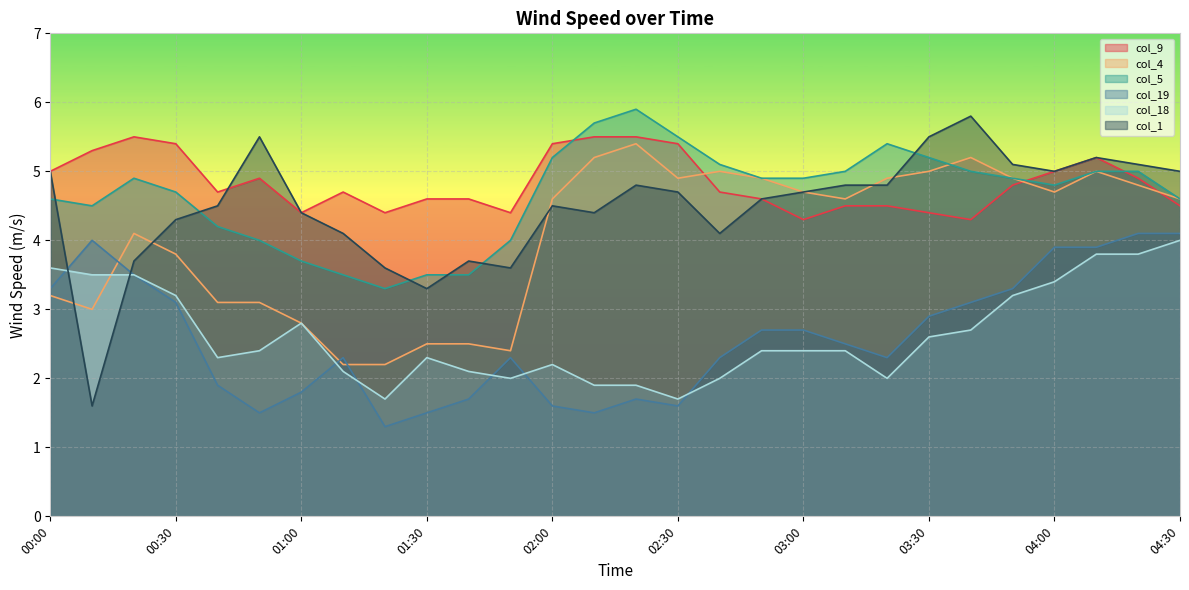

Reading left to right, what are all the values shown in this chart?

col_9: 00:00=5.0	00:10=5.3	00:20=5.5	00:30=5.4	00:40=4.7	00:50=4.9	01:00=4.4	01:10=4.7	01:20=4.4	01:30=4.6	01:40=4.6	01:50=4.4	02:00=5.4	02:10=5.5	02:20=5.5	02:30=5.4	02:40=4.7	02:50=4.6	03:00=4.3	03:10=4.5	03:20=4.5	03:30=4.4	03:40=4.3	03:50=4.8	04:00=5.0	04:10=5.2	04:20=4.9	04:30=4.5
col_4: 00:00=3.2	00:10=3.0	00:20=4.1	00:30=3.8	00:40=3.1	00:50=3.1	01:00=2.8	01:10=2.2	01:20=2.2	01:30=2.5	01:40=2.5	01:50=2.4	02:00=4.6	02:10=5.2	02:20=5.4	02:30=4.9	02:40=5.0	02:50=4.9	03:00=4.7	03:10=4.6	03:20=4.9	03:30=5.0	03:40=5.2	03:50=4.9	04:00=4.7	04:10=5.0	04:20=4.8	04:30=4.6
col_5: 00:00=4.6	00:10=4.5	00:20=4.9	00:30=4.7	00:40=4.2	00:50=4.0	01:00=3.7	01:10=3.5	01:20=3.3	01:30=3.5	01:40=3.5	01:50=4.0	02:00=5.2	02:10=5.7	02:20=5.9	02:30=5.5	02:40=5.1	02:50=4.9	03:00=4.9	03:10=5.0	03:20=5.4	03:30=5.2	03:40=5.0	03:50=4.9	04:00=4.8	04:10=5.0	04:20=5.0	04:30=4.6
col_19: 00:00=3.3	00:10=4.0	00:20=3.5	00:30=3.1	00:40=1.9	00:50=1.5	01:00=1.8	01:10=2.3	01:20=1.3	01:30=1.5	01:40=1.7	01:50=2.3	02:00=1.6	02:10=1.5	02:20=1.7	02:30=1.6	02:40=2.3	02:50=2.7	03:00=2.7	03:10=2.5	03:20=2.3	03:30=2.9	03:40=3.1	03:50=3.3	04:00=3.9	04:10=3.9	04:20=4.1	04:30=4.1
col_18: 00:00=3.6	00:10=3.5	00:20=3.5	00:30=3.2	00:40=2.3	00:50=2.4	01:00=2.8	01:10=2.1	01:20=1.7	01:30=2.3	01:40=2.1	01:50=2.0	02:00=2.2	02:10=1.9	02:20=1.9	02:30=1.7	02:40=2.0	02:50=2.4	03:00=2.4	03:10=2.4	03:20=2.0	03:30=2.6	03:40=2.7	03:50=3.2	04:00=3.4	04:10=3.8	04:20=3.8	04:30=4.0
col_1: 00:00=5.0	00:10=1.6	00:20=3.7	00:30=4.3	00:40=4.5	00:50=5.5	01:00=4.4	01:10=4.1	01:20=3.6	01:30=3.3	01:40=3.7	01:50=3.6	02:00=4.5	02:10=4.4	02:20=4.8	02:30=4.7	02:40=4.1	02:50=4.6	03:00=4.7	03:10=4.8	03:20=4.8	03:30=5.5	03:40=5.8	03:50=5.1	04:00=5.0	04:10=5.2	04:20=5.1	04:30=5.0